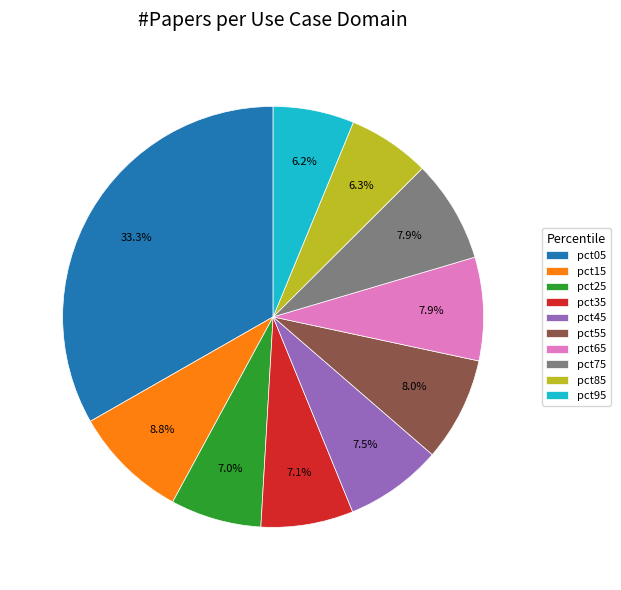

Which category has the biggest portion of the pie?

pct05